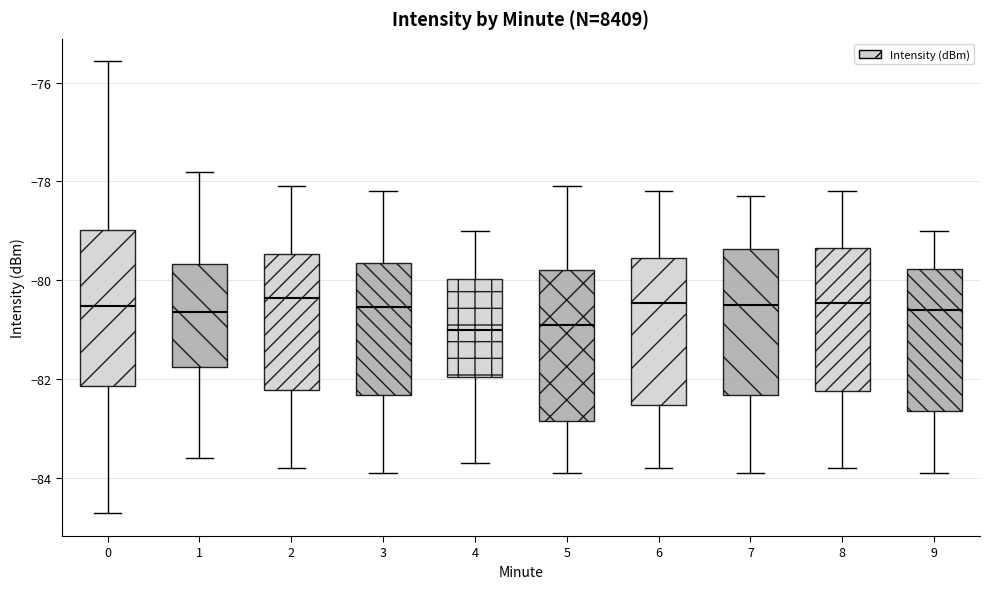

Reading left to right, read every box against the y-axis: the position of its median line, the range the box covers, and the ends of its whiskers. The values are not printed on the chart, so give them approximately, as read against the axis.

0: median -80.6, box -82.2 to -79.0, whiskers -84.8 to -75.6
1: median -80.6, box -81.8 to -79.6, whiskers -83.6 to -77.8
2: median -80.4, box -82.2 to -79.4, whiskers -83.8 to -78.0
3: median -80.6, box -82.4 to -79.6, whiskers -83.8 to -78.2
4: median -81.0, box -82.0 to -80.0, whiskers -83.6 to -79.0
5: median -80.8, box -82.8 to -79.8, whiskers -83.8 to -78.0
6: median -80.4, box -82.6 to -79.6, whiskers -83.8 to -78.2
7: median -80.4, box -82.4 to -79.4, whiskers -83.8 to -78.2
8: median -80.4, box -82.2 to -79.4, whiskers -83.8 to -78.2
9: median -80.6, box -82.6 to -79.8, whiskers -83.8 to -79.0